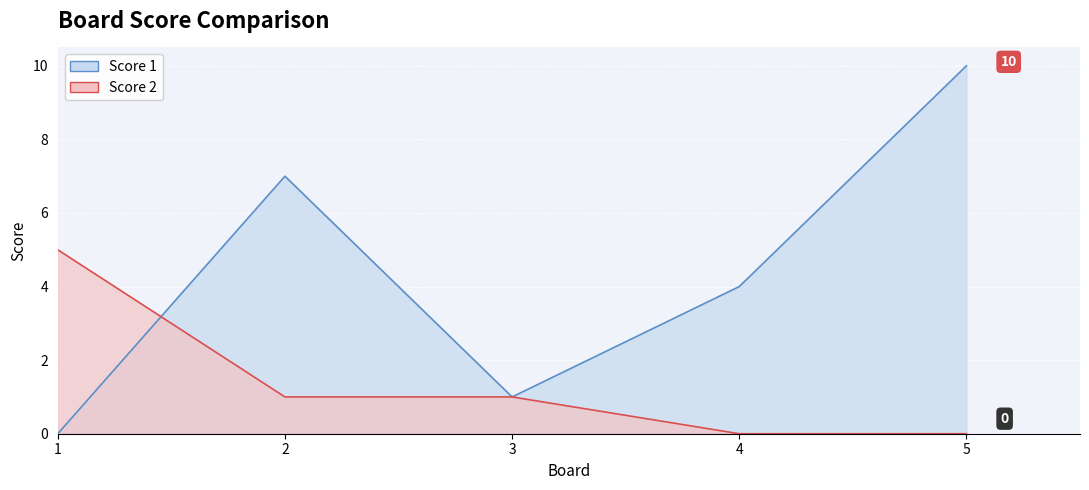

How many data points does each series have?

5